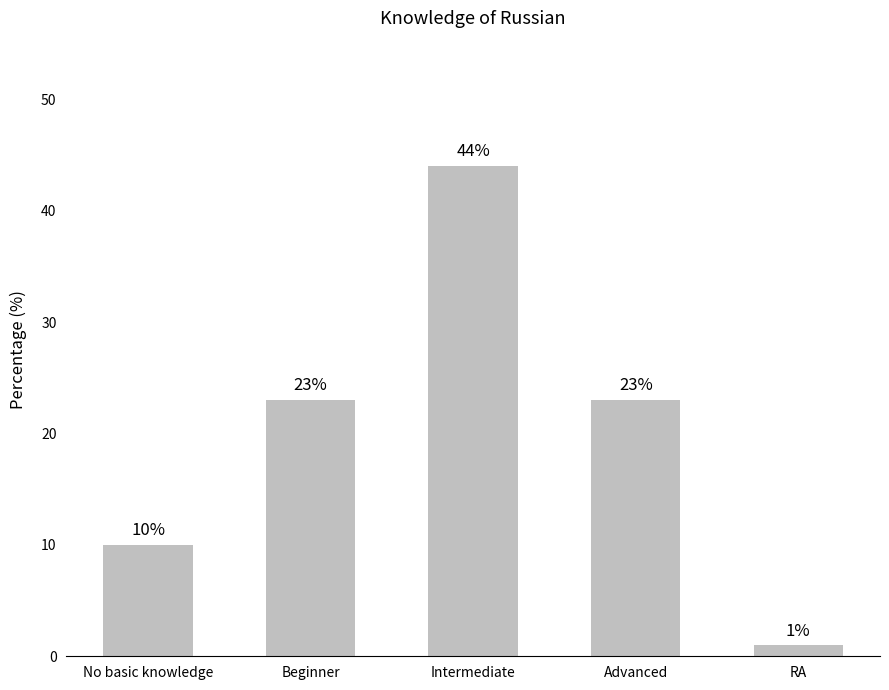

Which has a higher value, No basic knowledge or Advanced?

Advanced